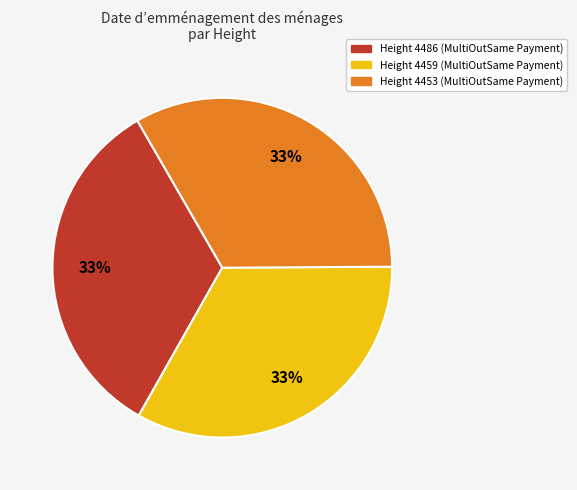

To the nearest percent, what is the average slice percentage?

33%